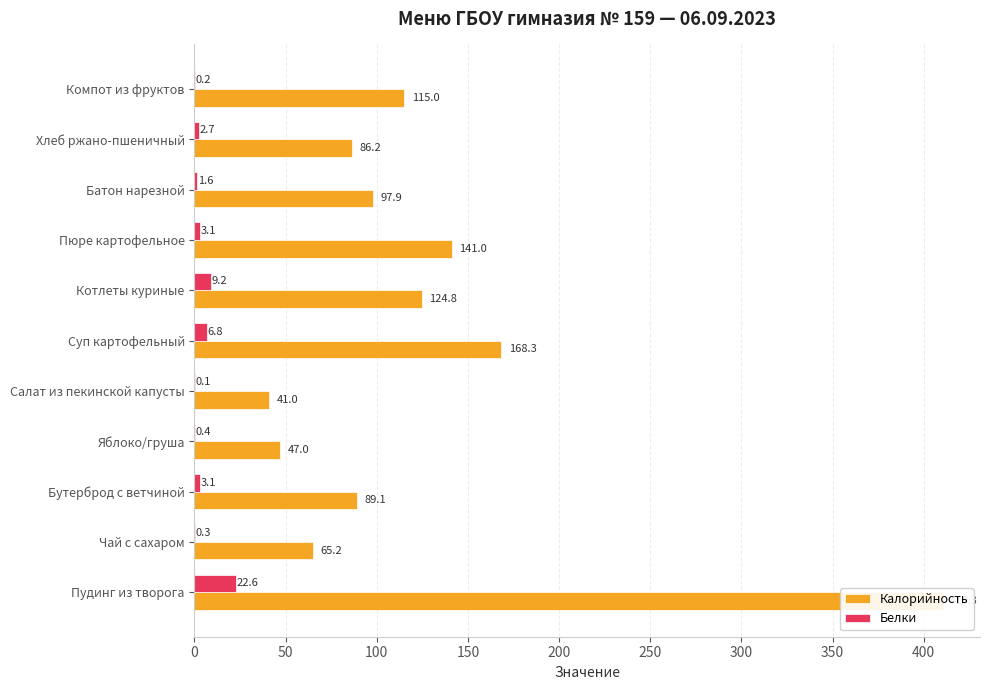

Rank the categories by Белки value from lowest to highest.

200, 10, 50, 150, 400, 450, 100, 350, 250, 300, 0